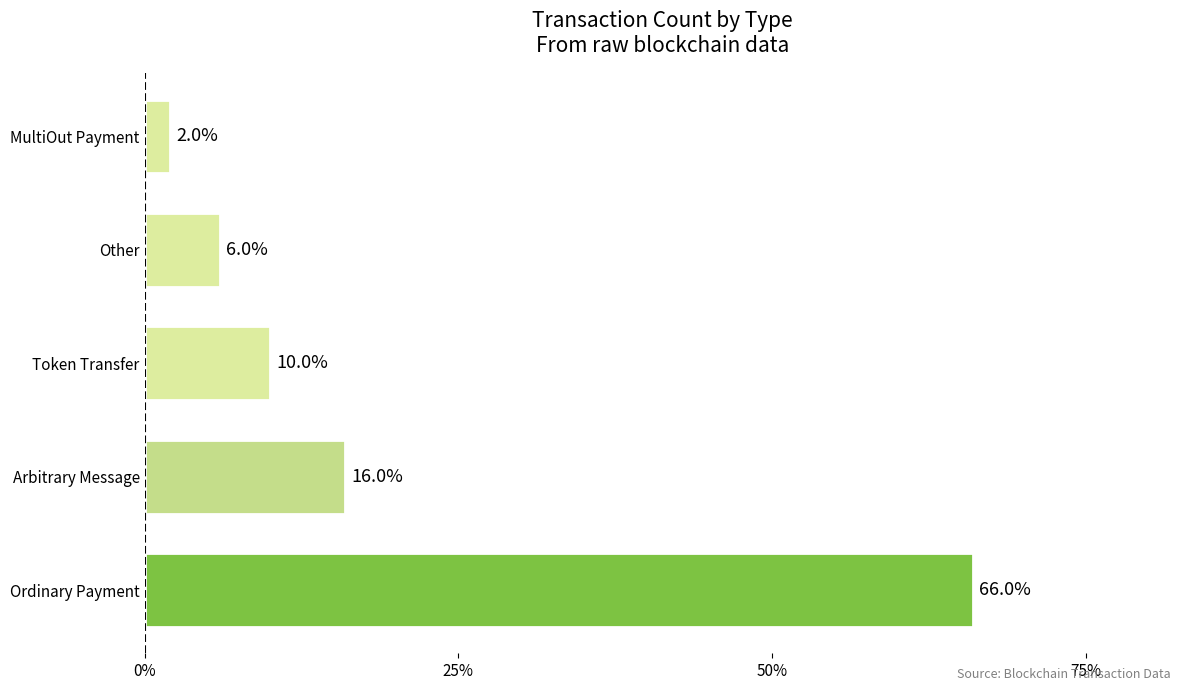

What is the ratio of the value at Arbitrary Message to the value at Token Transfer?

1.6